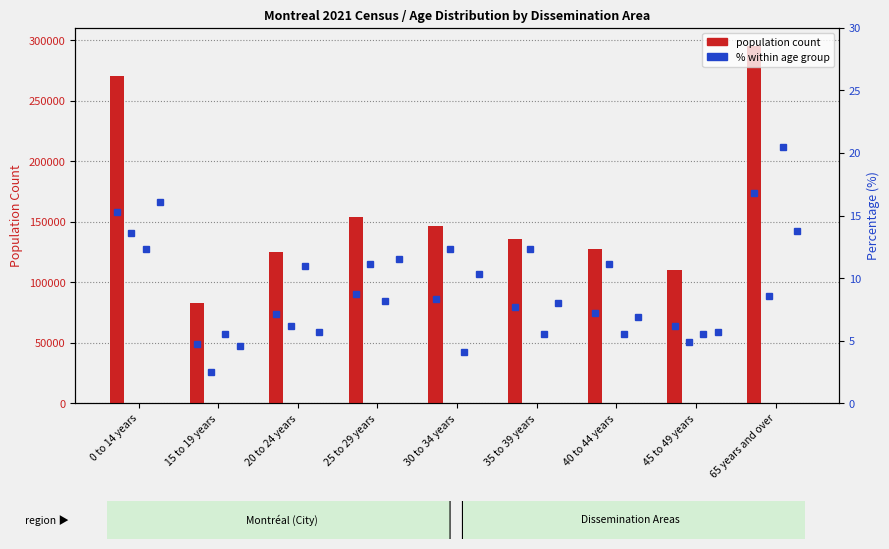

At how many categories does at least one series exceed 260483?

2